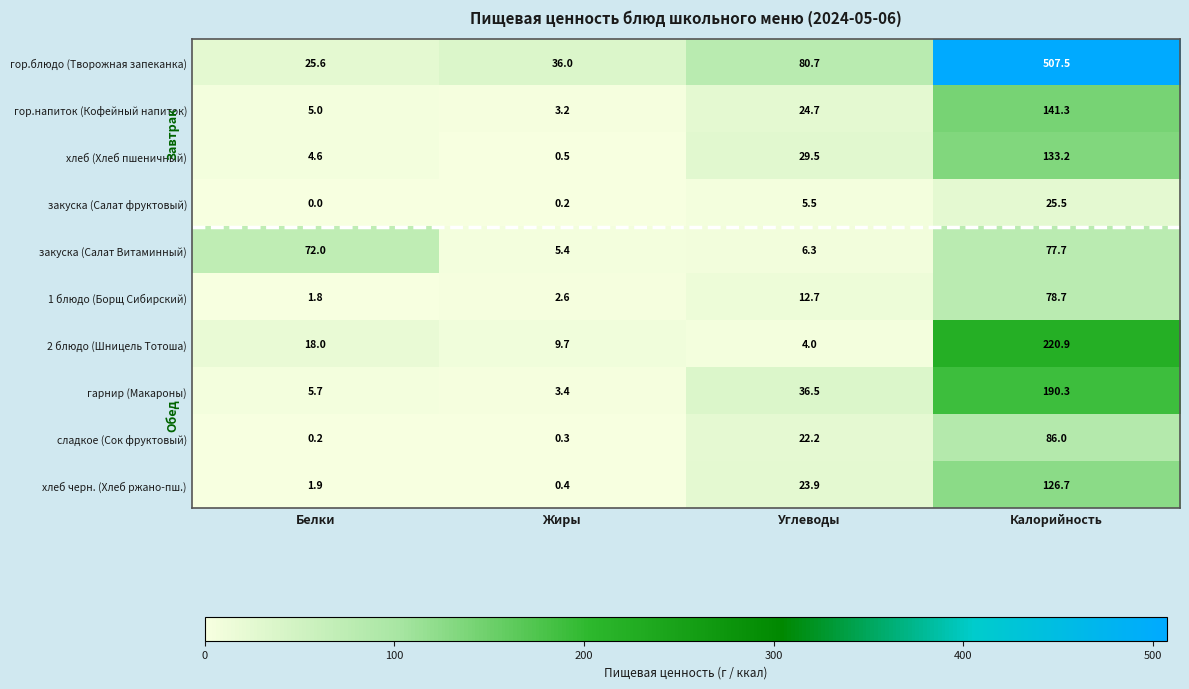

What is the total value across all series at Белки?

134.8